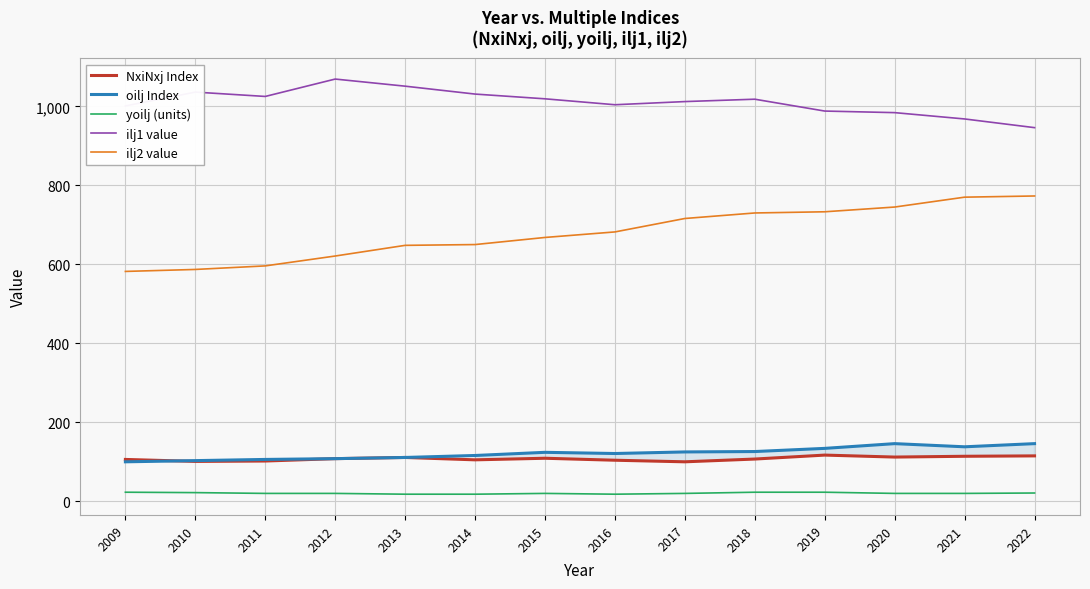

Is it true that oilj Index equals 121 at 2016?

True